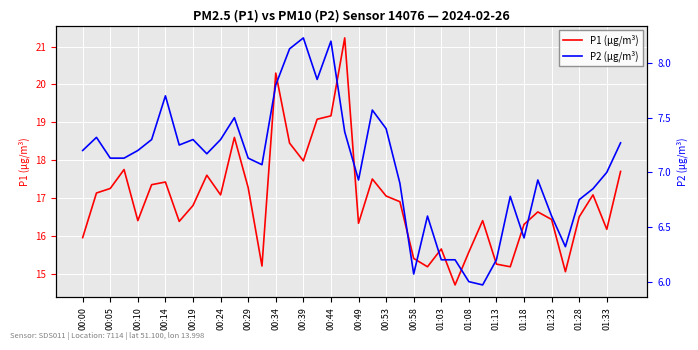

What is the lowest value of the P1 (µg/m³) series?

14.7